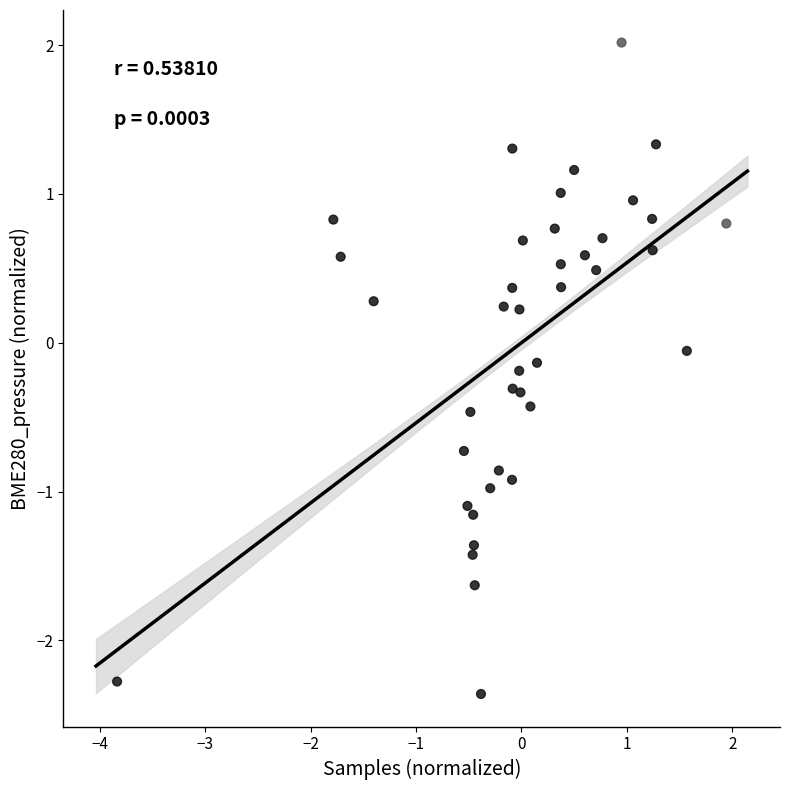

What is the range of Y values (max minus min)?

4.4